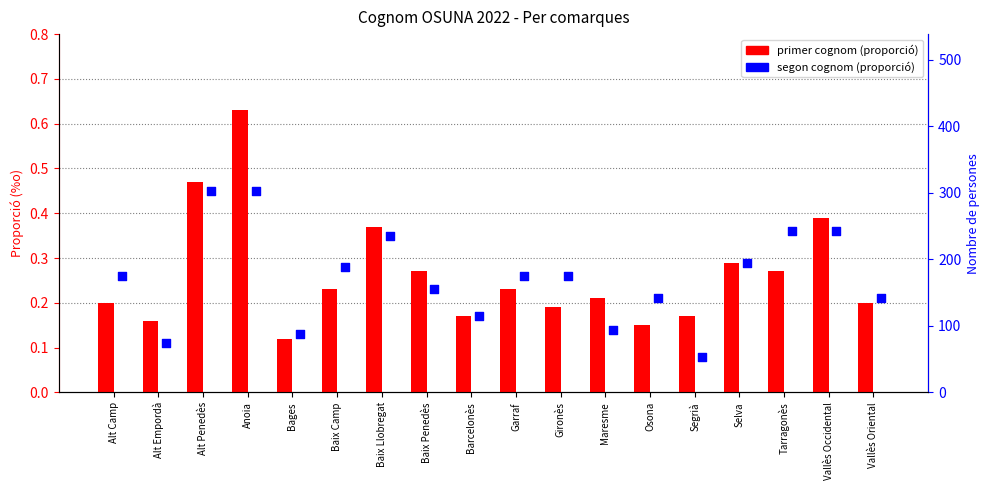

Which series has the largest total across all categories?

primer cognom (count)